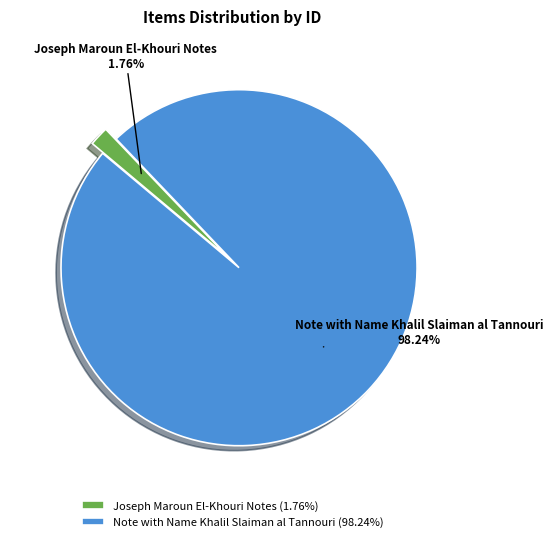

The Note with Name Khalil Slaiman al Tannouri slice represents 92% of the pie. True or false?

False